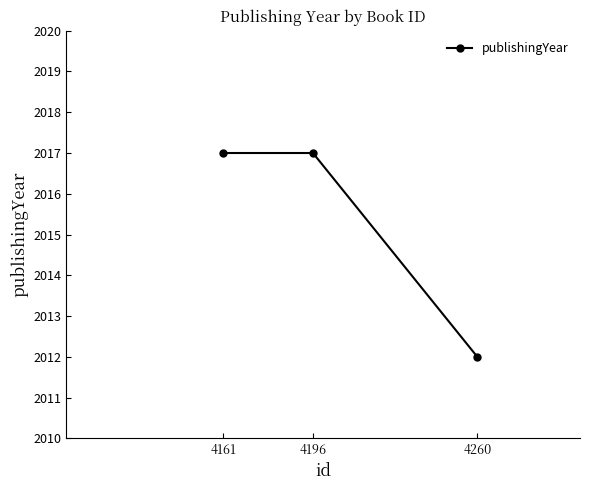

True or false: the data shows 622 at 4260.

False